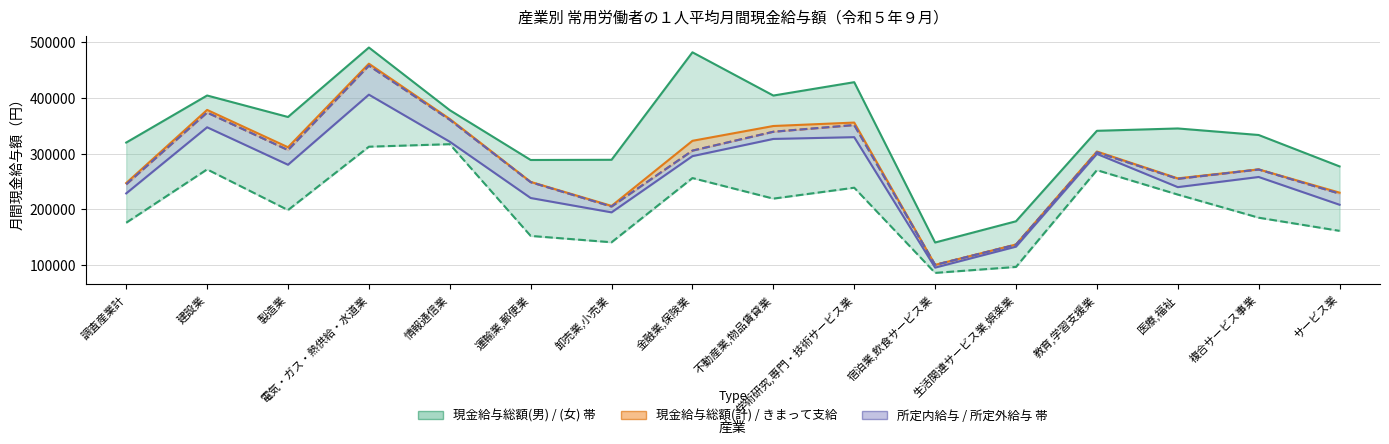

What are all the series names shown in the legend?

現金給与総額(男), 現金給与総額(女), 現金給与総額(計), きまって支給する給与(計), 所定内給与(計), 所定外給与(計)